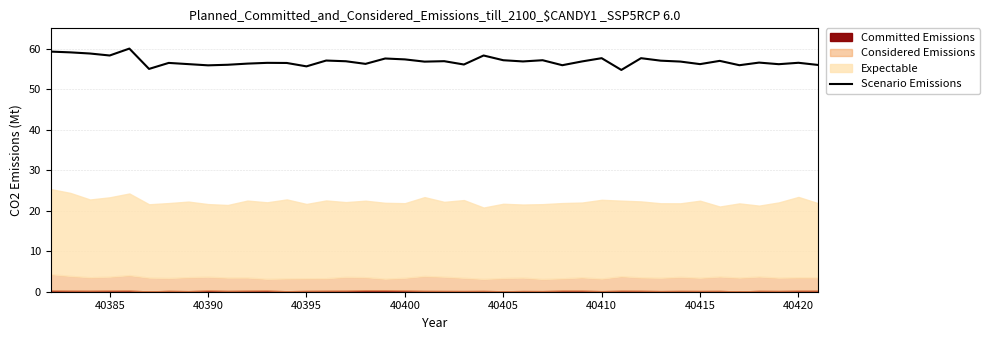

What is the difference between the maximum and minimum values?

5.3